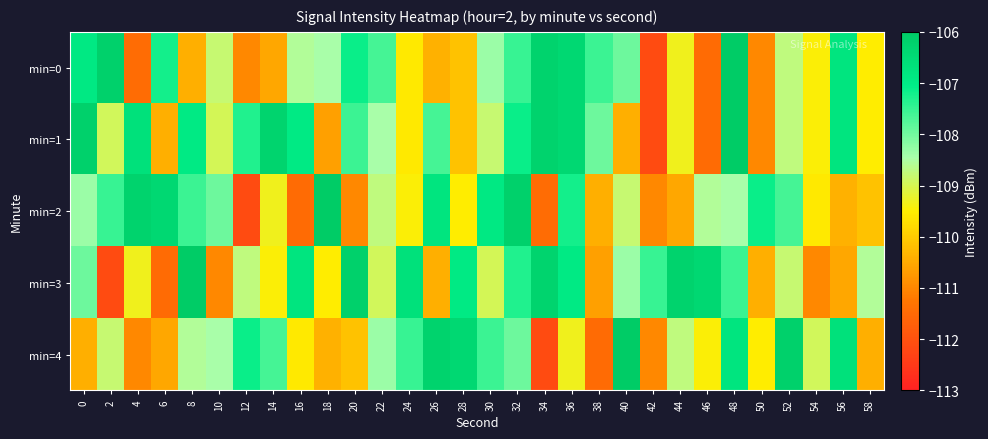

At which category is the sum across all series the highest?

48